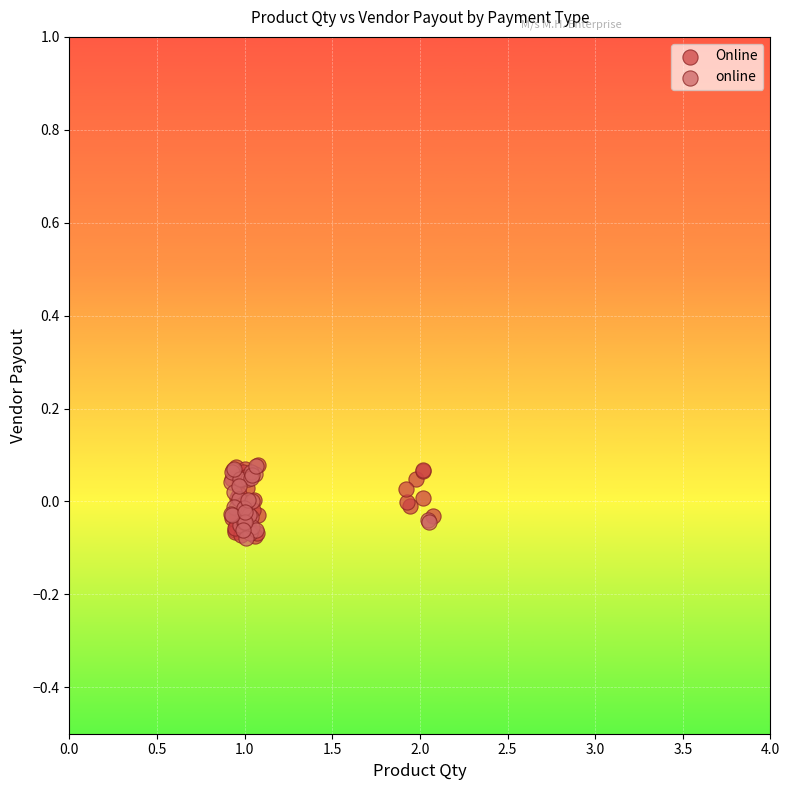

What are all the series names shown in the legend?

Online, online